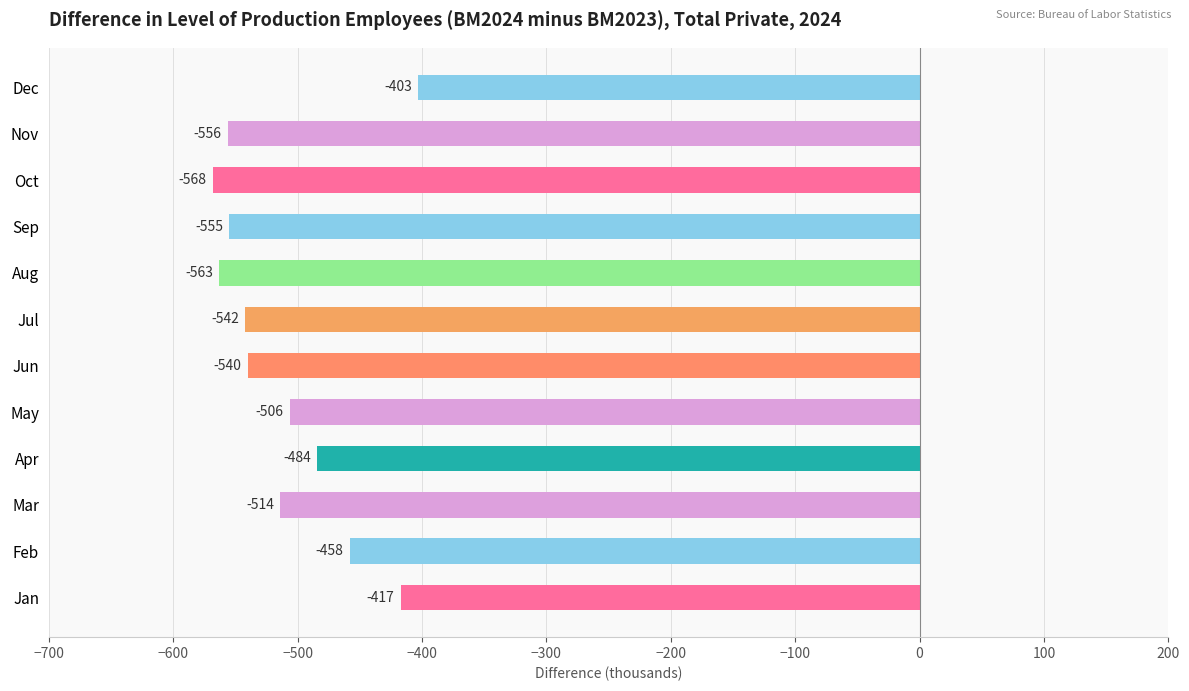

What is the minimum value shown in the chart?

-568